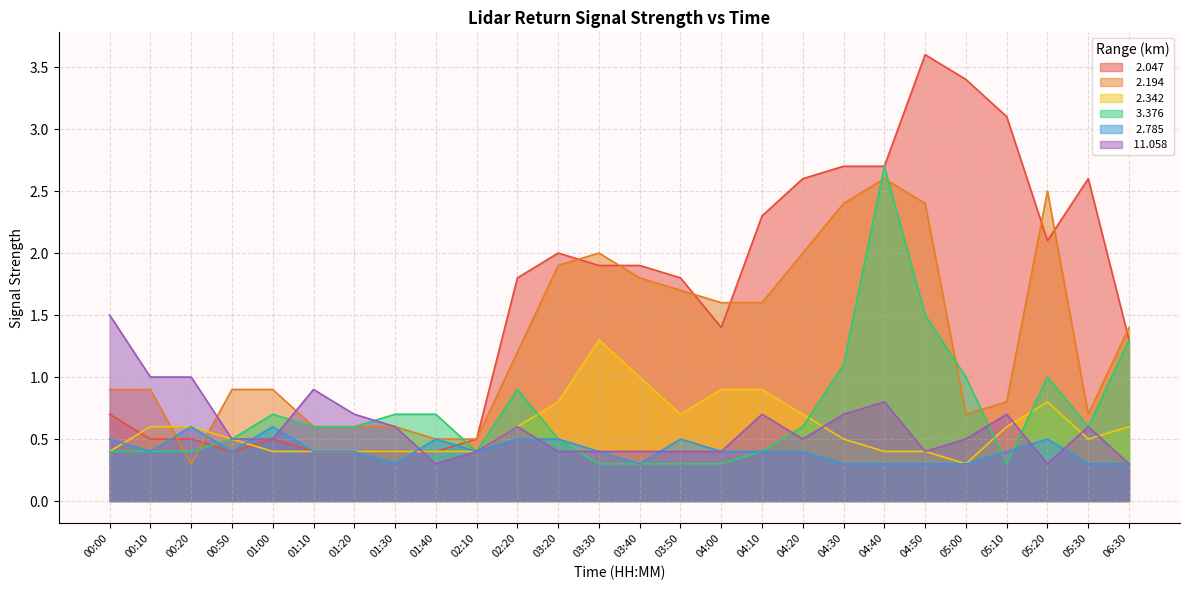

What are all the series names shown in the legend?

  2.047,   2.194,   2.342,   3.376,   2.785,  11.058